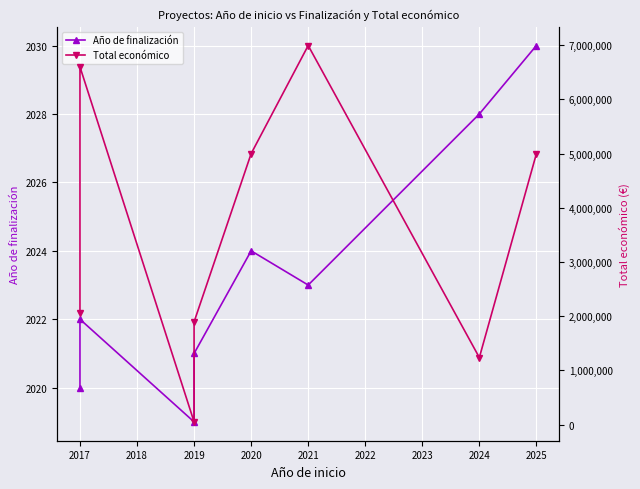

Between 2017 and 2020, which is larger?

2020